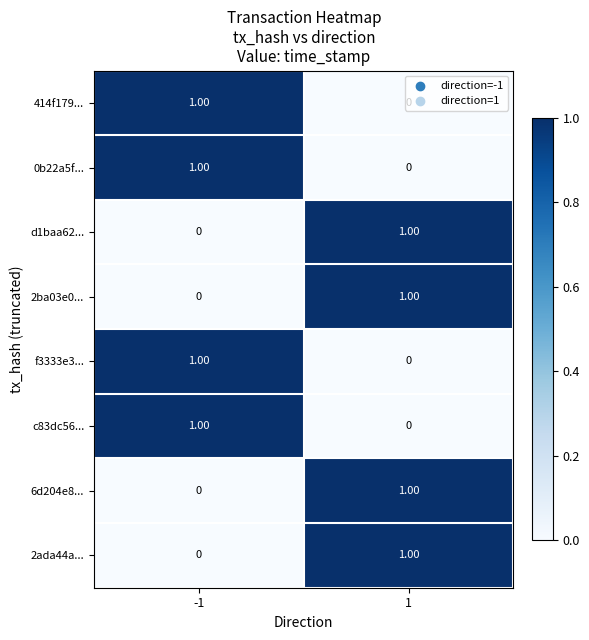

List the labels in order of 2ba03e0... value, largest first.

1, -1